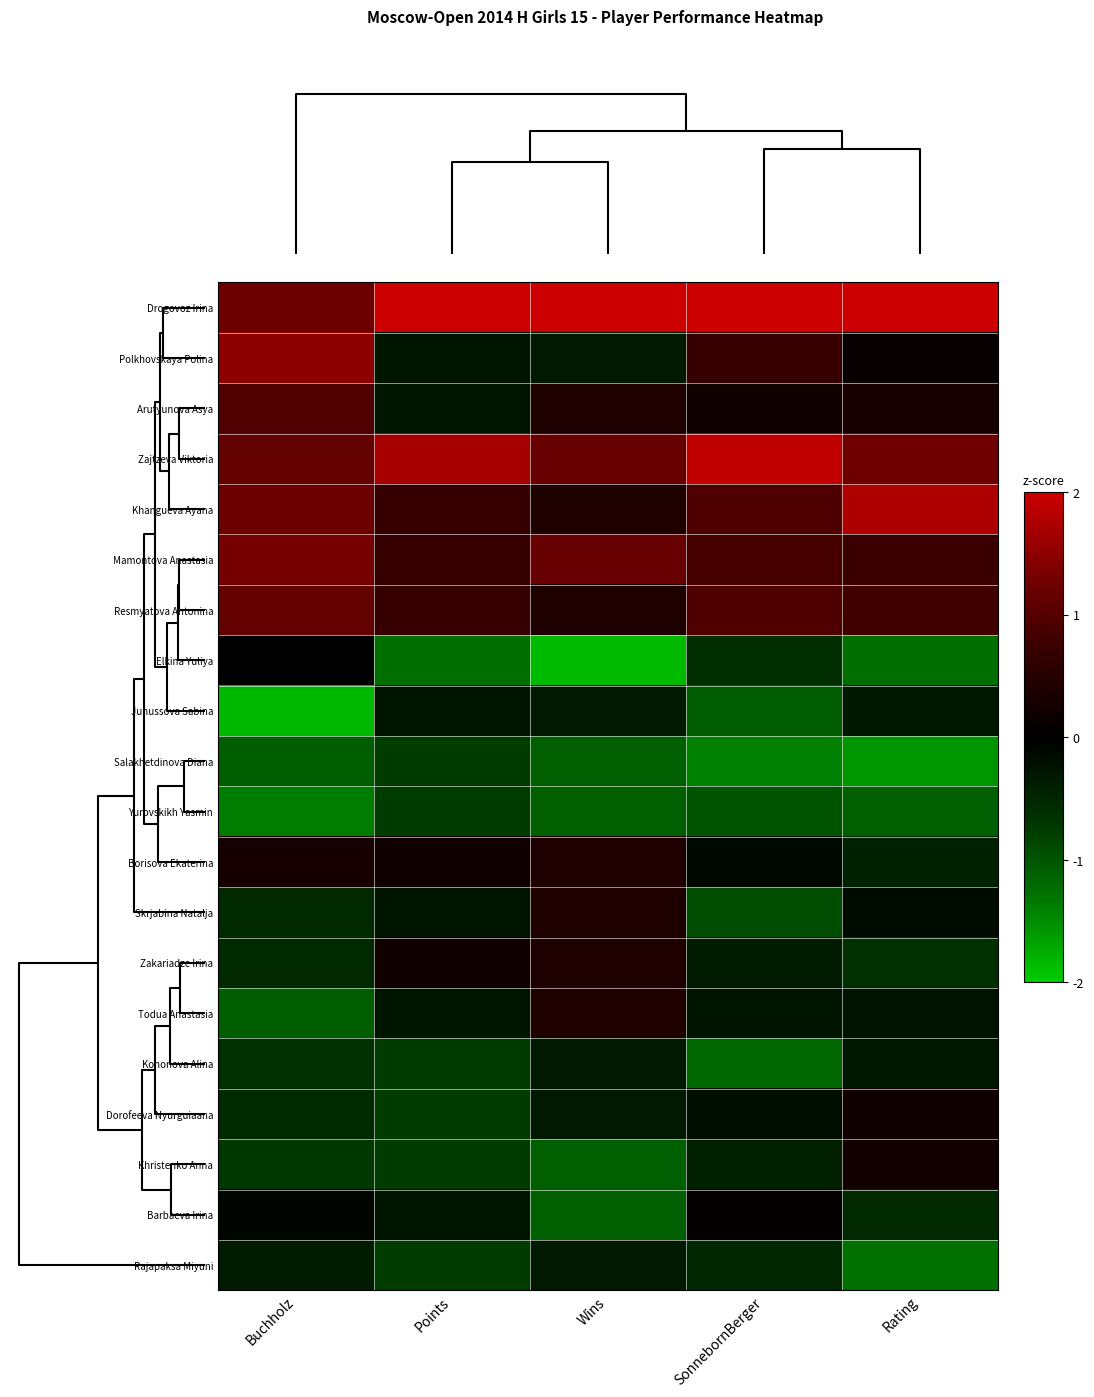

Which series has the largest total across all categories?

Drogovoz Irina